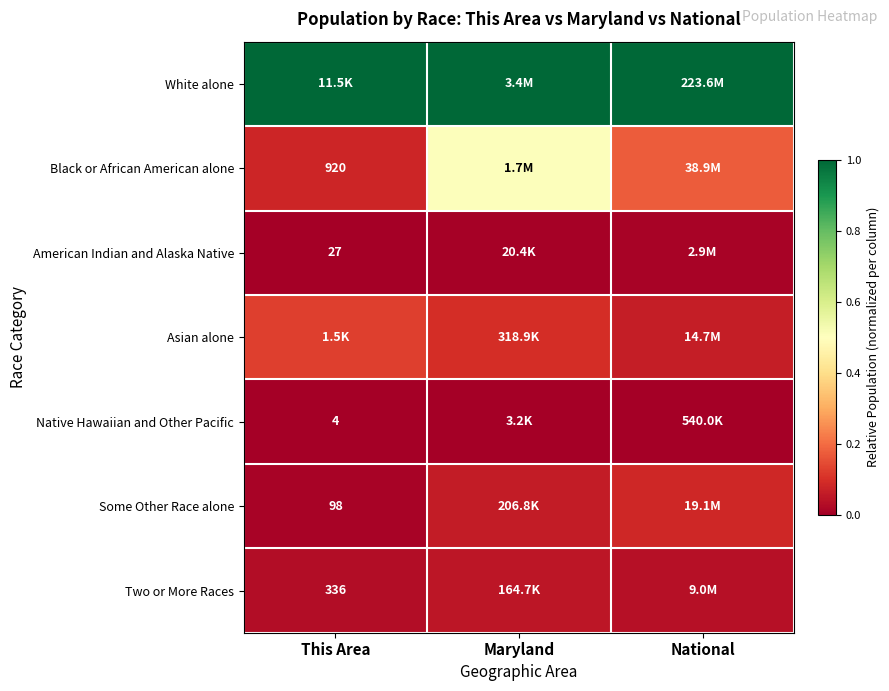

List the labels in order of Asian alone value, smallest first.

National, Maryland, This Area